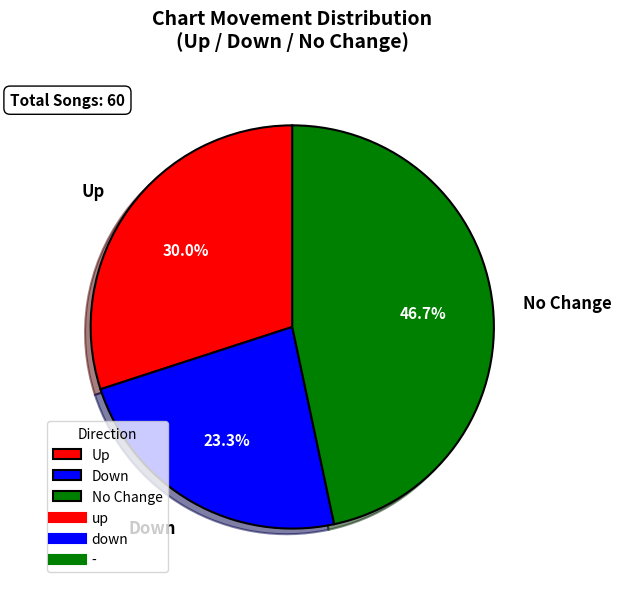

What is the total percentage of Down and Up?

53.3%